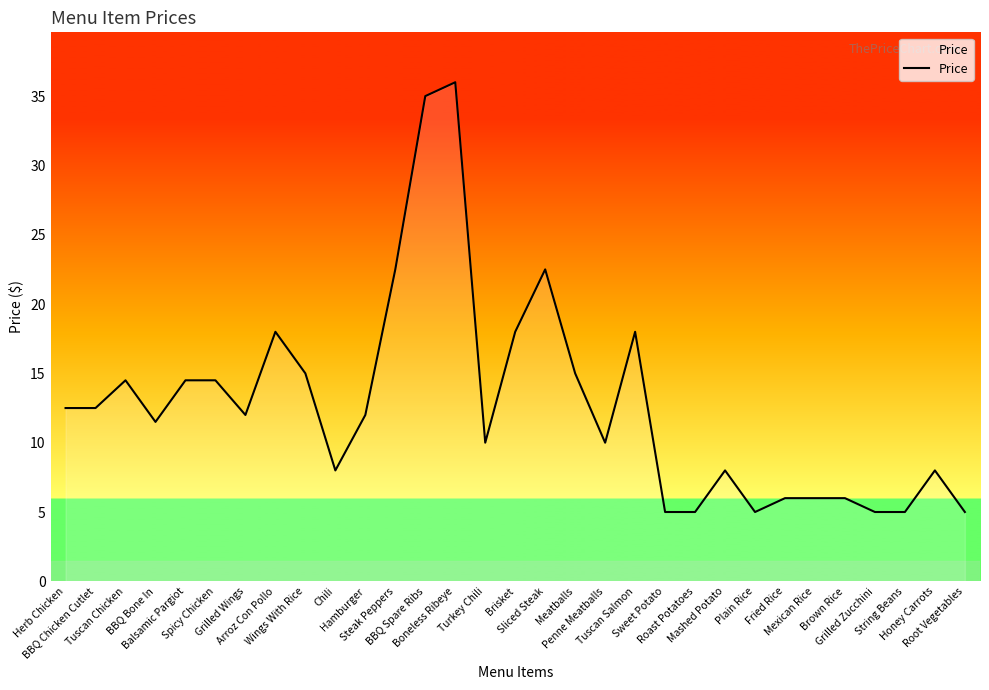

Count the number of categories in the chart.

31